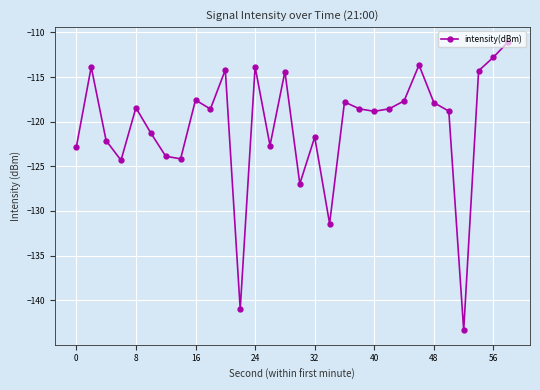

What is the difference between the second highest and minimum values?

30.6